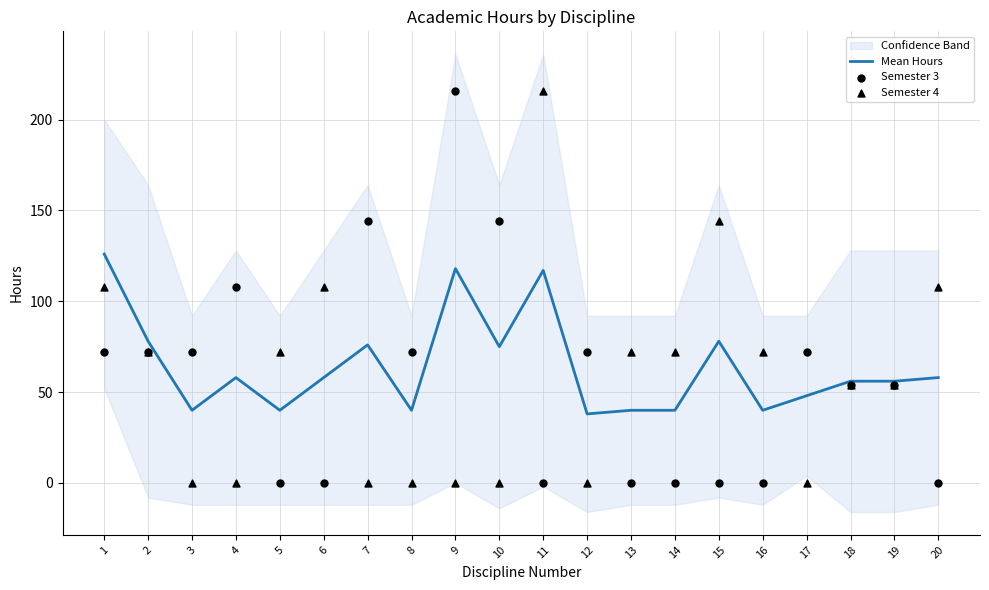

What are all the series names shown in the legend?

Mean Hours, Semester 3, Semester 4